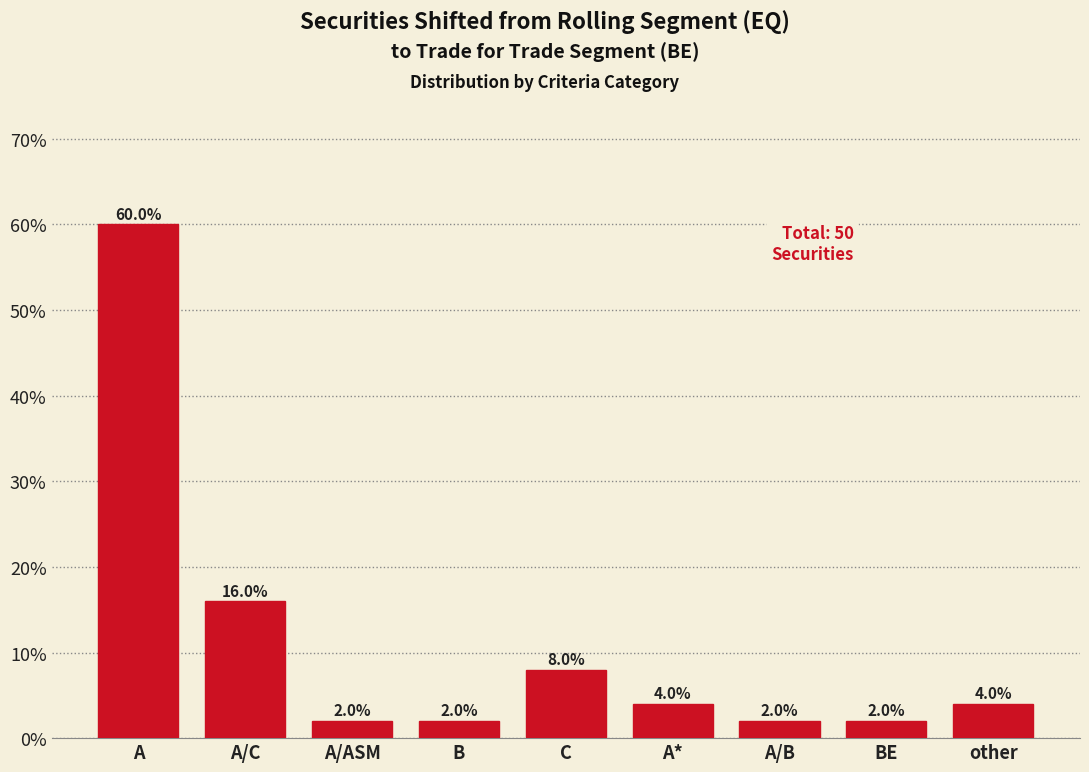

Reading left to right, extract all data points from this chart.

A=60	A/C=16	A/ASM=2	B=2	C=8	A*=4	A/B=2	BE=2	other=4